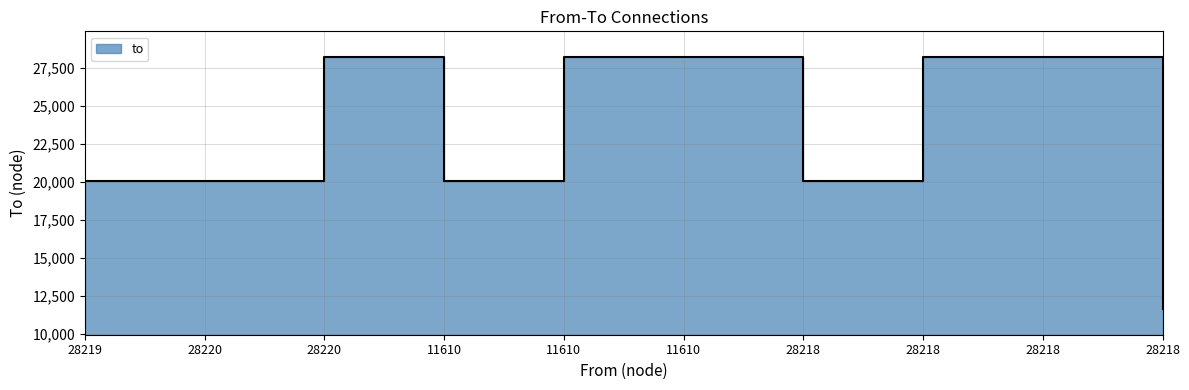

What is the approximate value at 28218?

28220